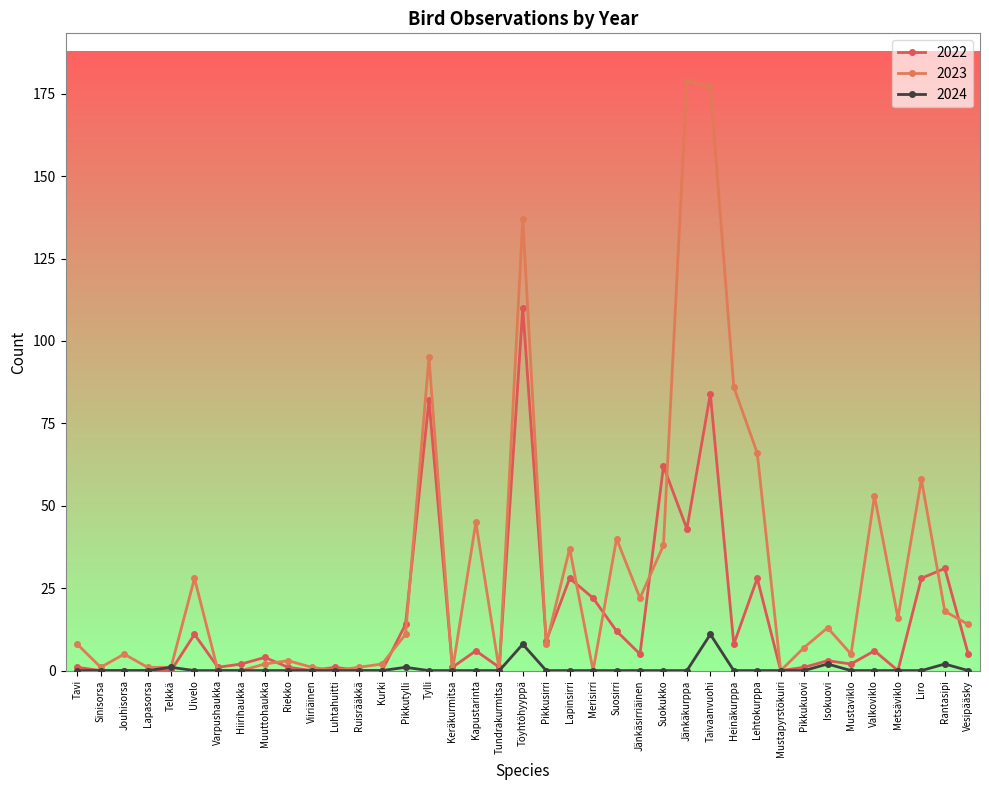

How many lines are shown in the chart?

3